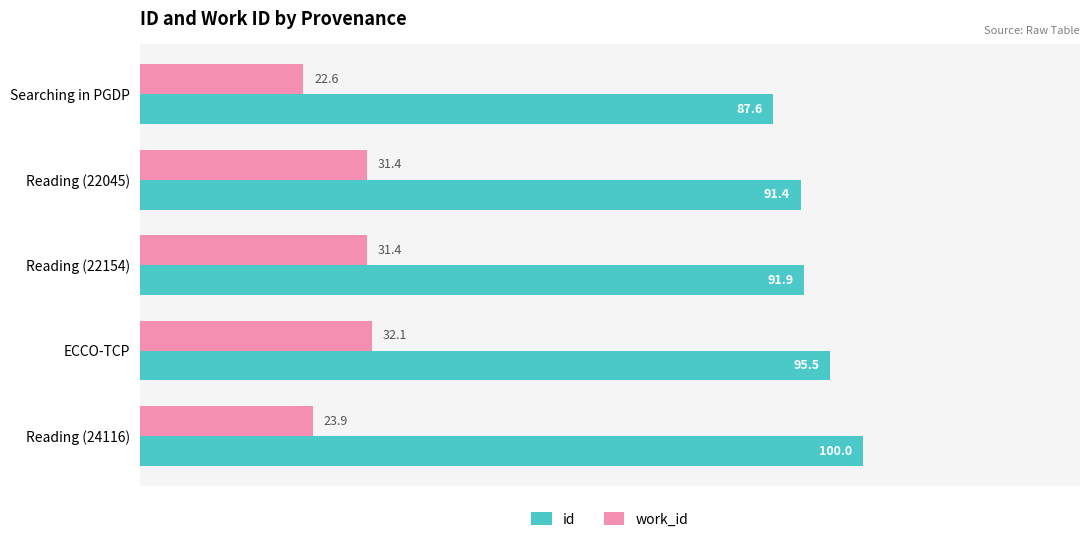

True or false: id has a value of 91.9 at Reading (22154).

True